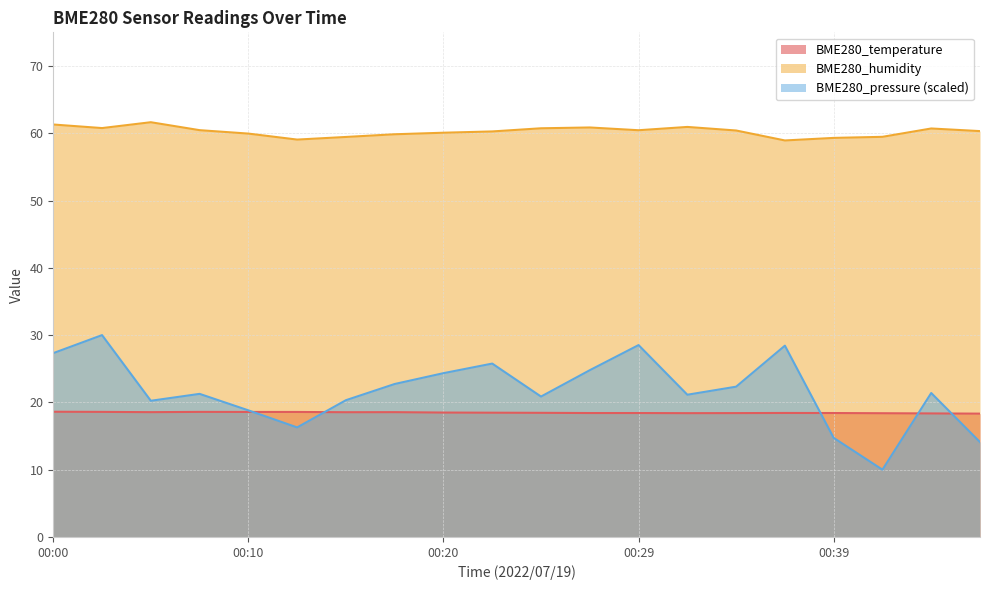

At which category does BME280_humidity reach its first local valley?

00:03